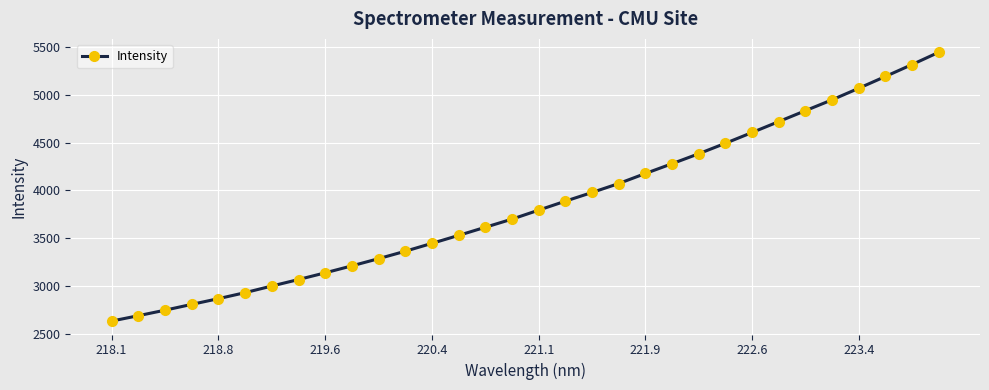

What is the average value?

3851.0